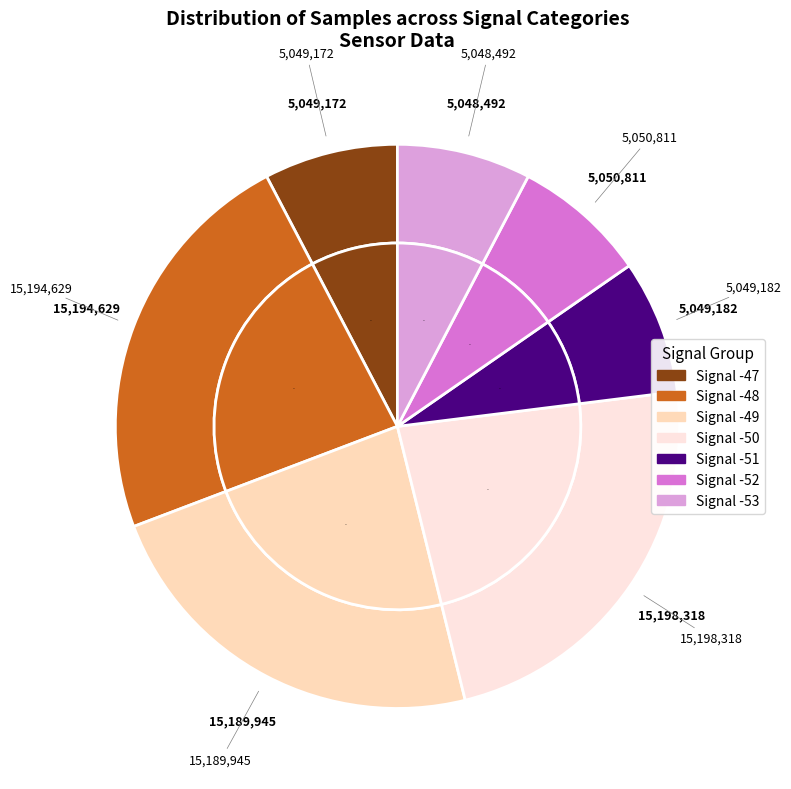

Approximately how many times larger is the value at -48 compared to -50?

1.0